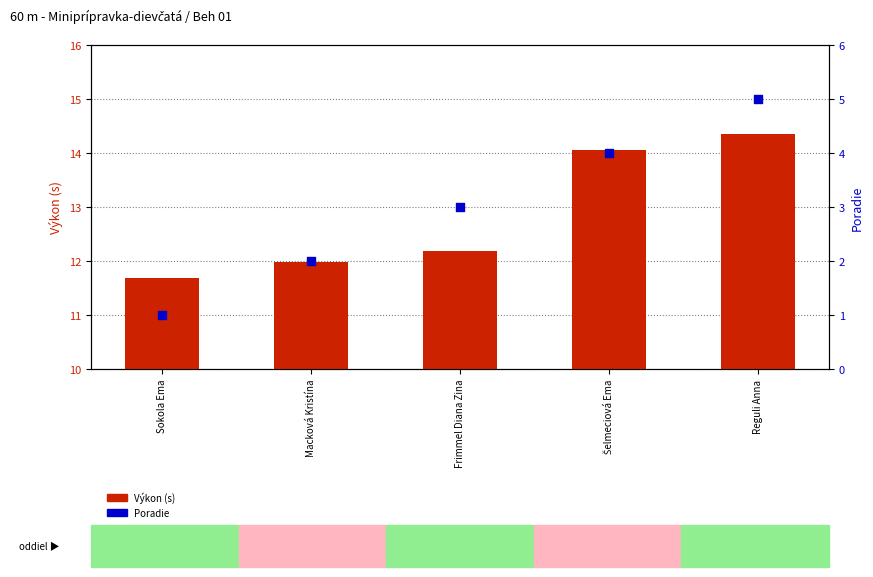

What are all the series names shown in the legend?

Výkon (s), Poradie